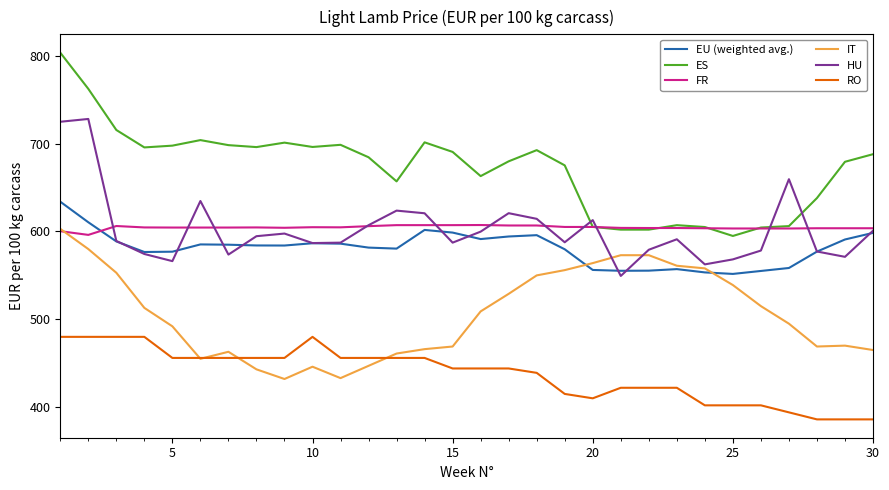

What are all the series names shown in the legend?

EU (weighted avg.), ES, FR, IT, HU, RO